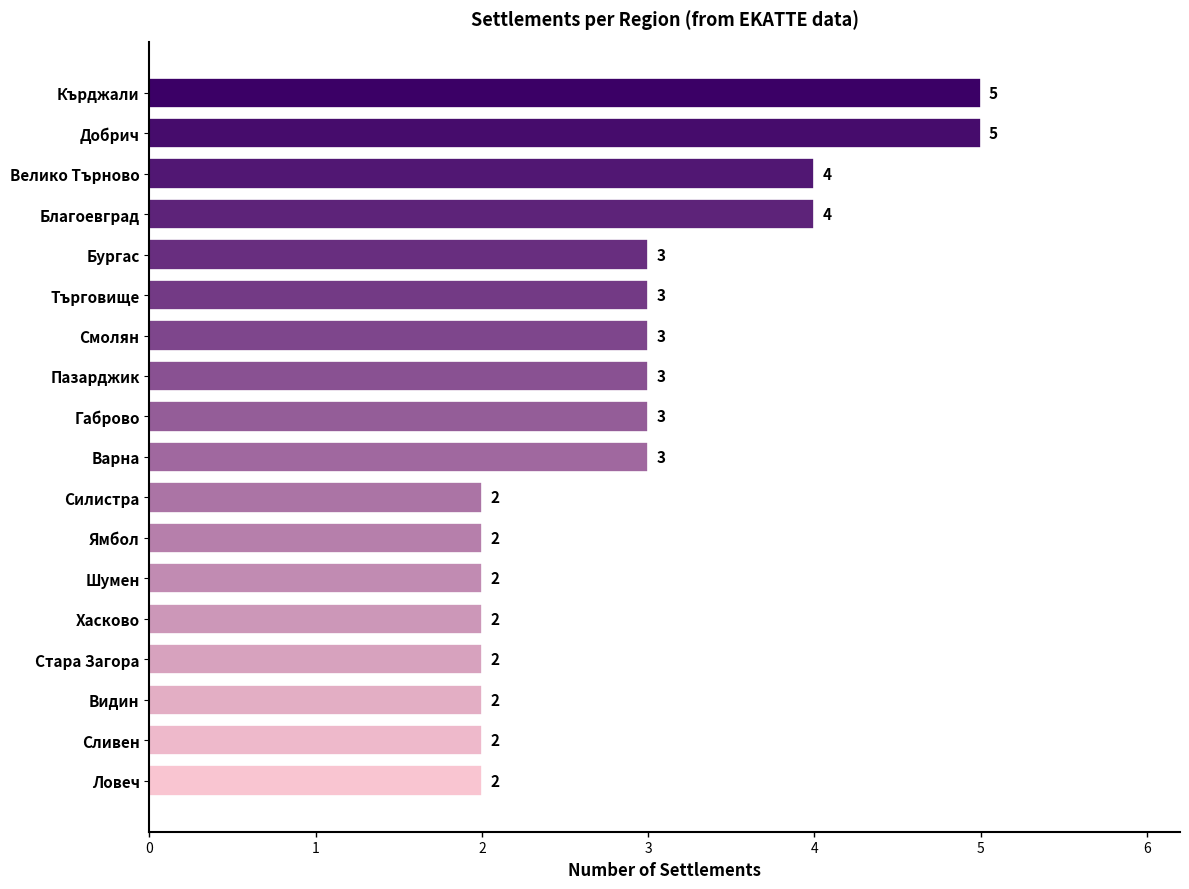

Read the value at Бургас.

3